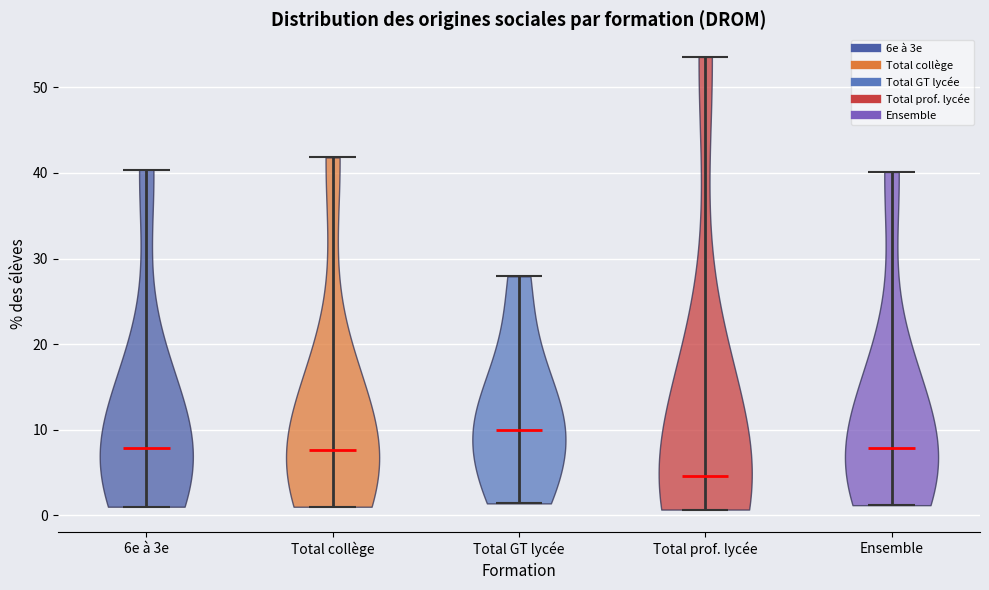

Which violin has the highest median line?

Total GT lycée